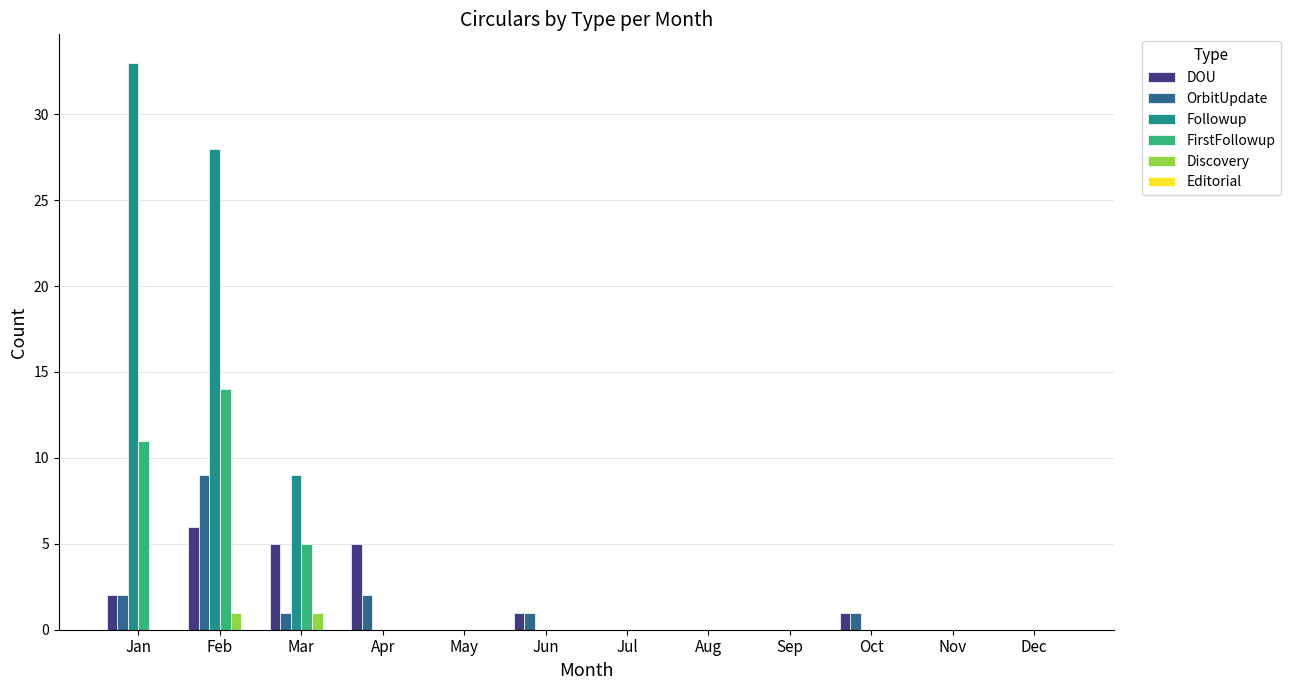

Is it true that Followup equals 0 at Dec?

True